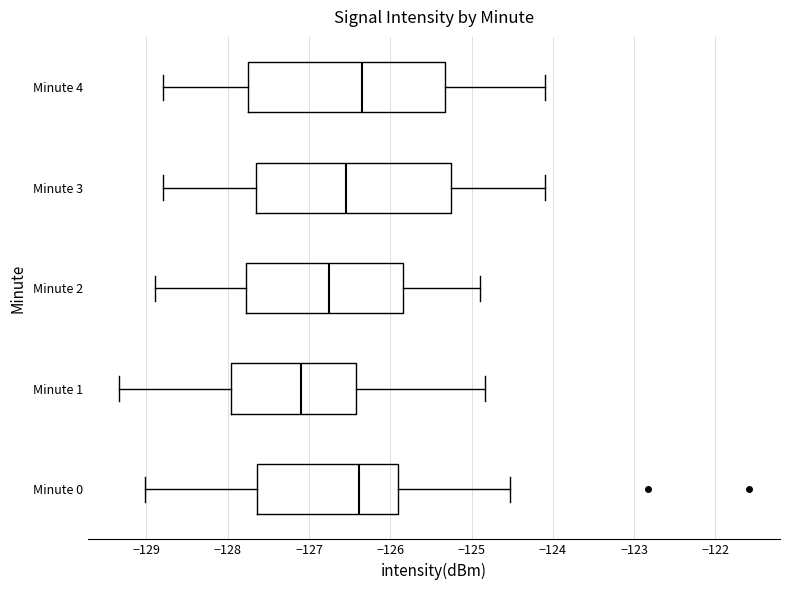

Where is the right edge of the box for Minute 2 on the x-axis? The values are not printed on the chart, so give them approximately, as read against the axis.

-125.8